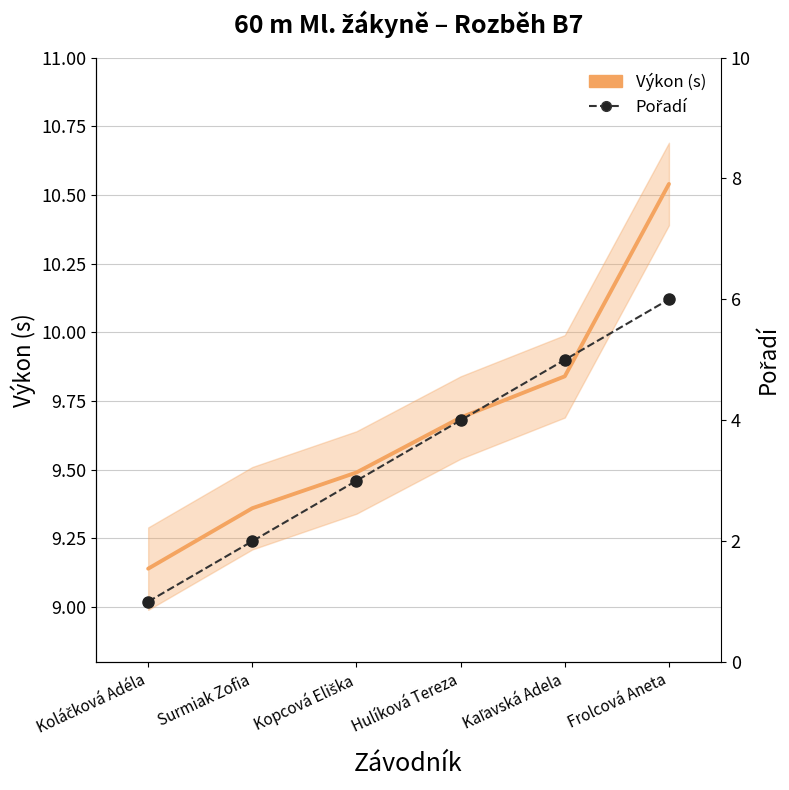

The Výkon (s) series shows 13.9 at Kaľavská Adela. True or false?

False